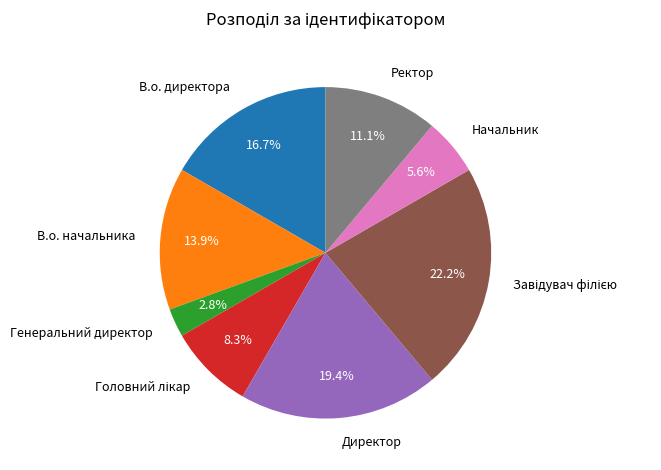

To the nearest percent, what is the difference between the Директор and Начальник slice percentages?

14%